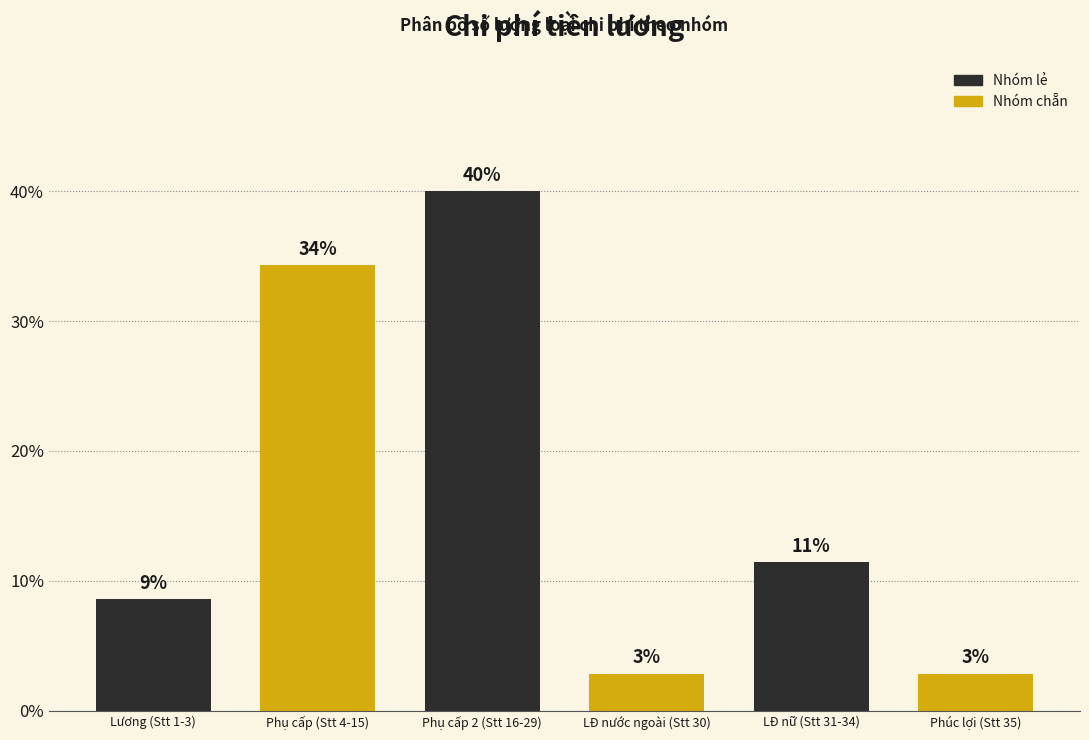

How many bars are there in total?

6